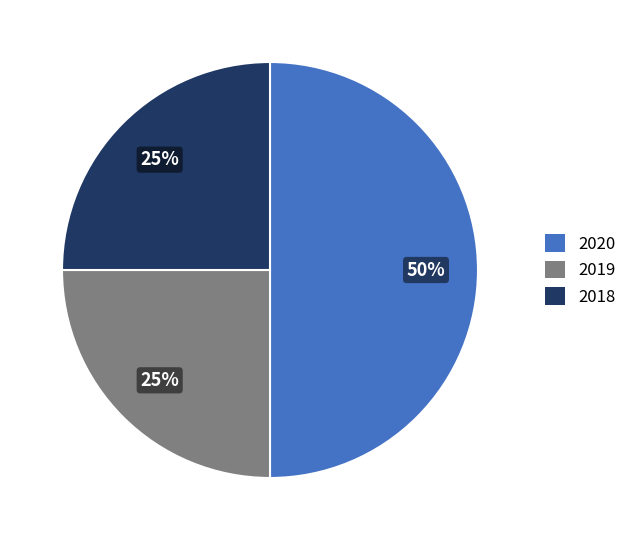

What is the largest slice in the pie chart?

2020